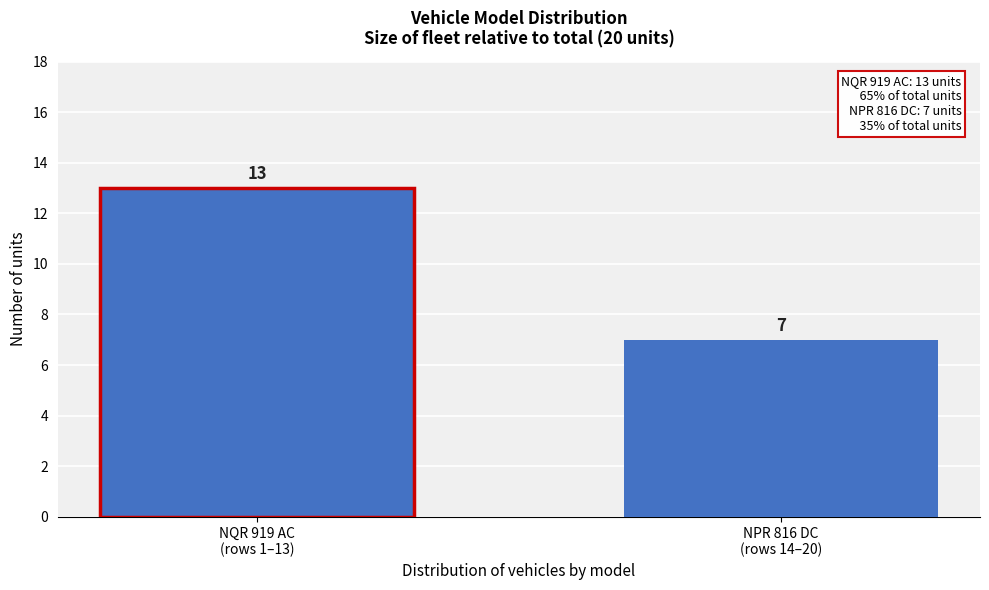

Reading left to right, what are all the values shown in this chart?

13	7